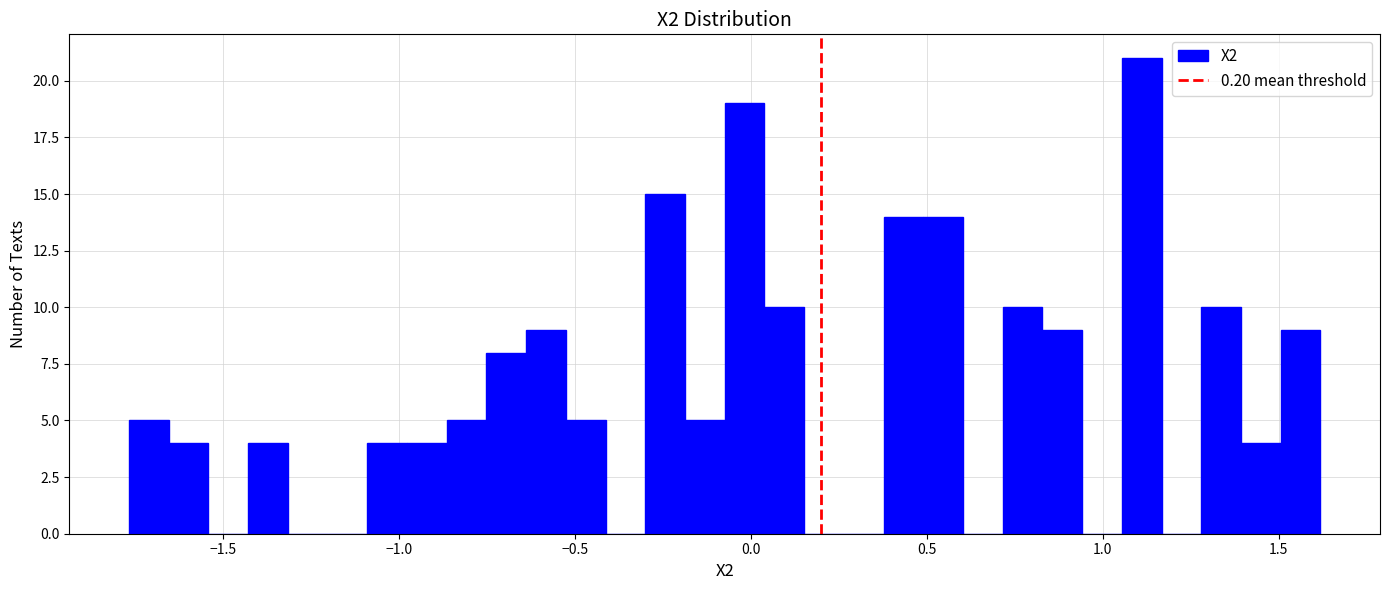

Read against the x-axis, roughly where is the centre of the tallest bar?

1.10